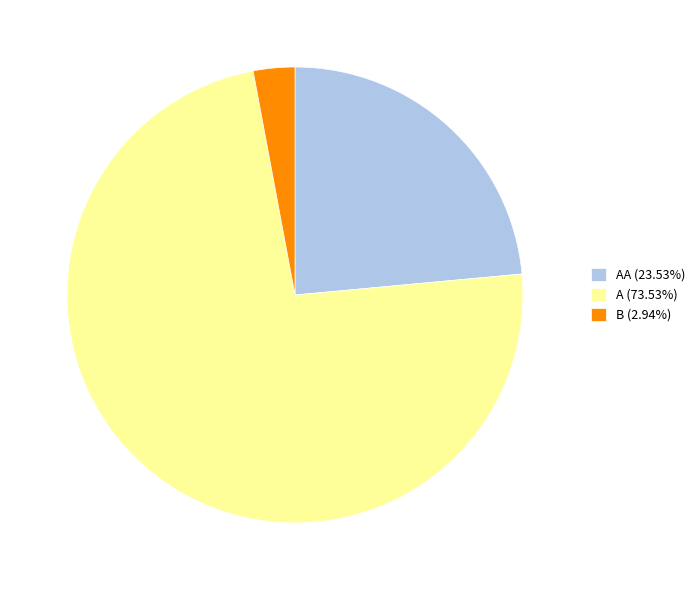

Does any single category account for the majority?

Yes